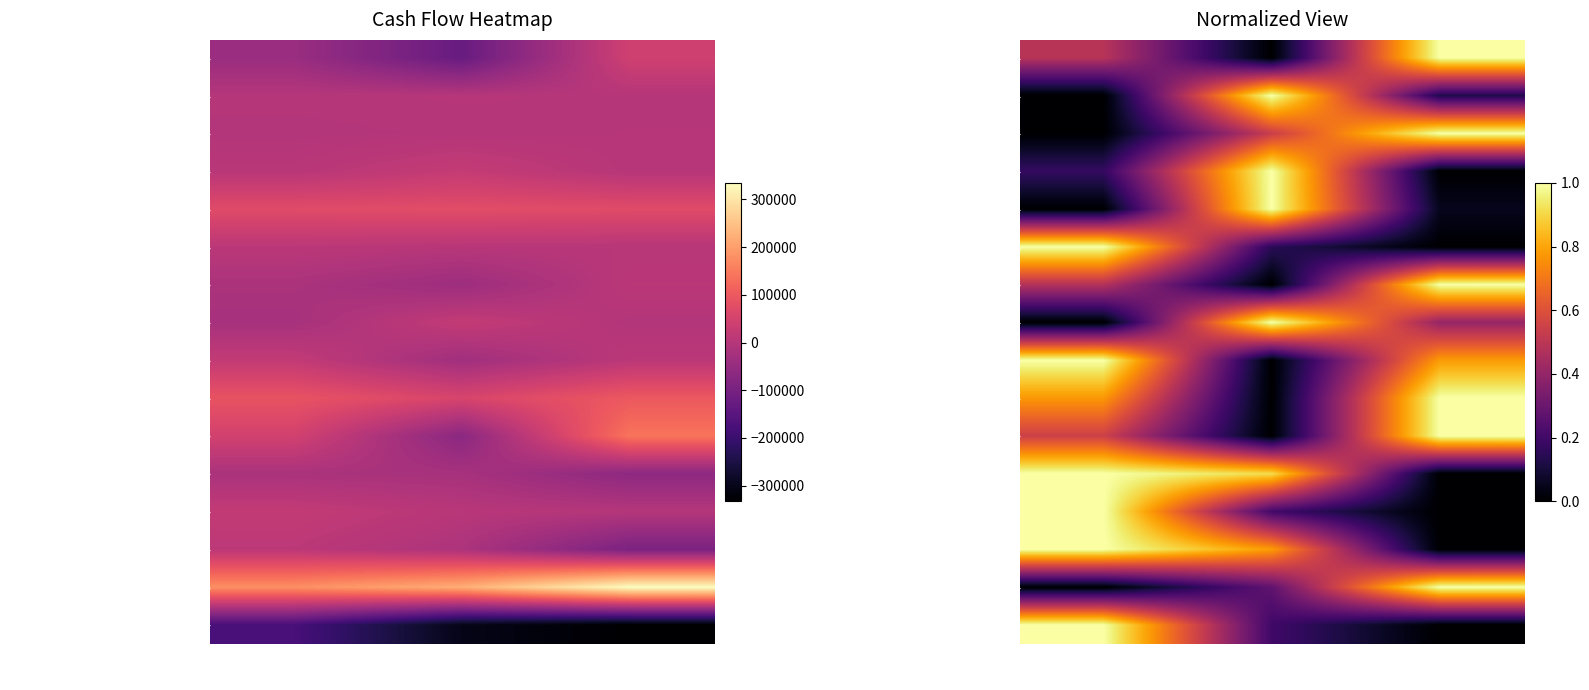

What is the approximate value of Repayment of borrowings at Dec. 30, 2021?

1.0